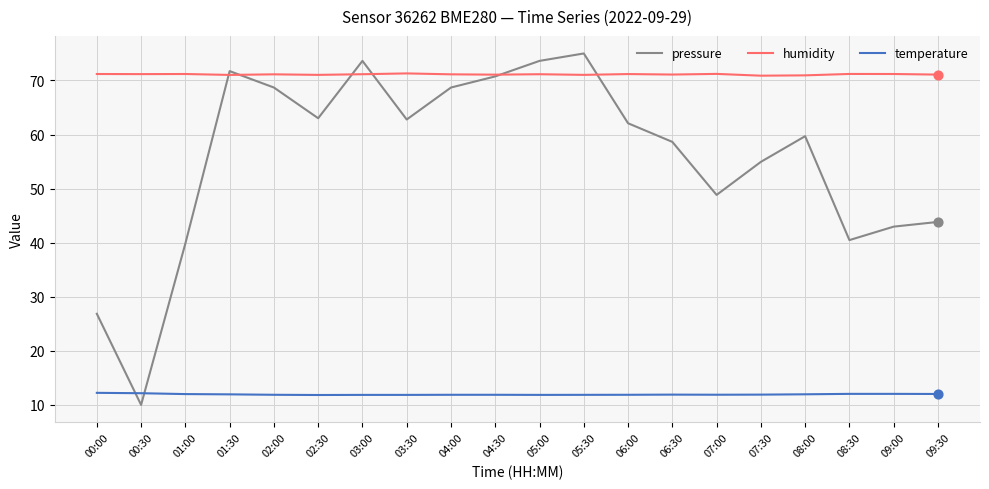

Which series changed the most between 05:30 and 09:30?

pressure